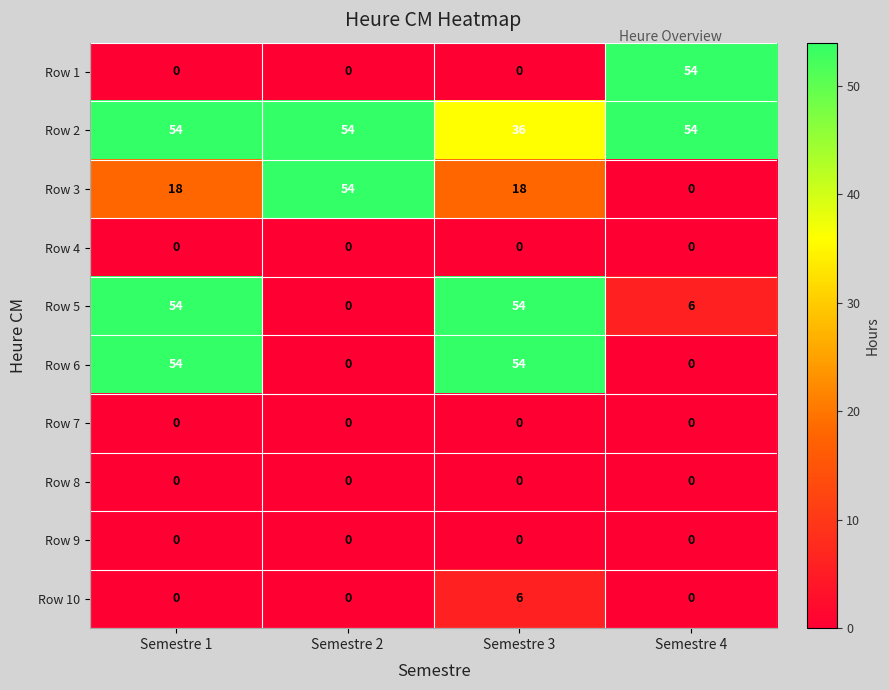

At which category is the sum across all series the highest?

Semestre 1